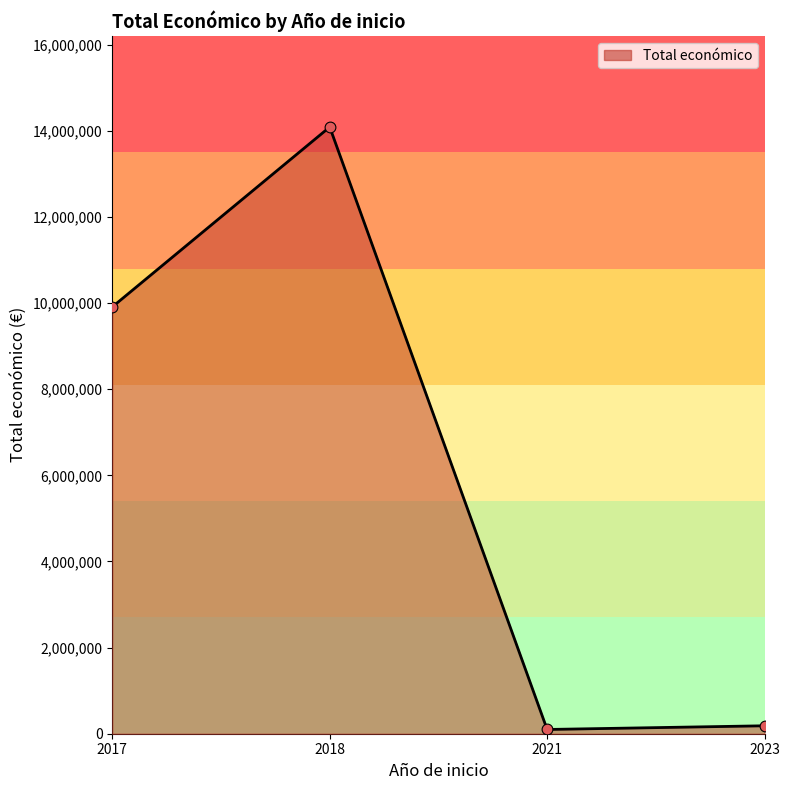

Between 2023 and 2017, which is larger?

2017